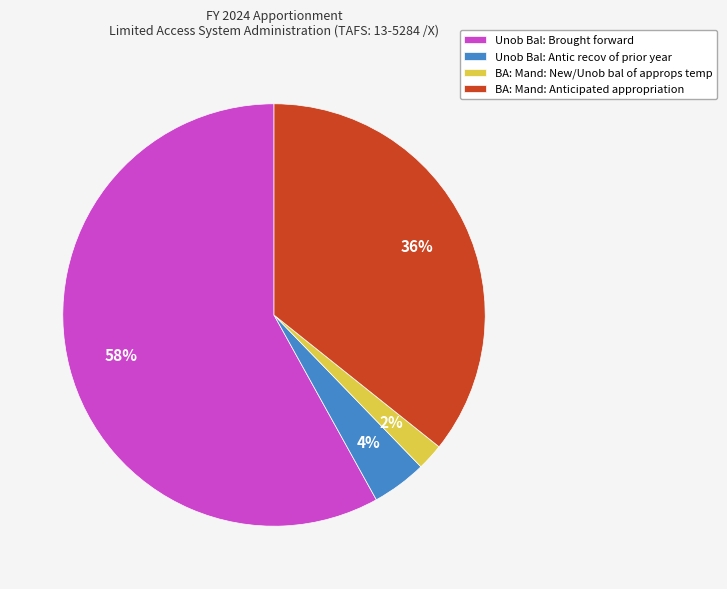

How many segments does this pie chart have?

4